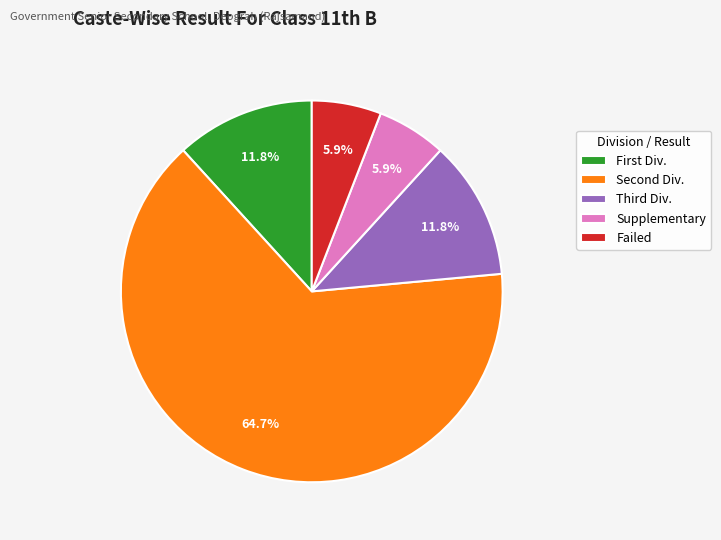

Count the number of slices in the pie.

5